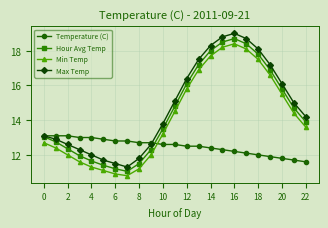

What is the difference between the maximum and minimum values in the Min Temp series?

7.6